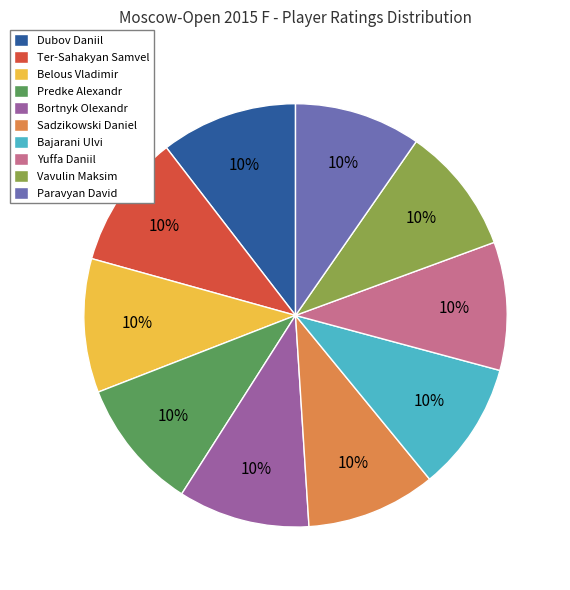

Is there a majority slice in this chart?

No